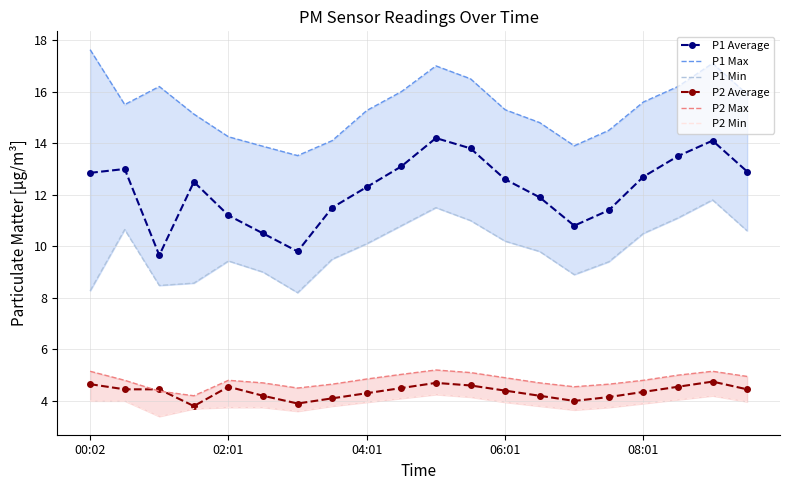

What is the average value of the P2 Max series?

4.8